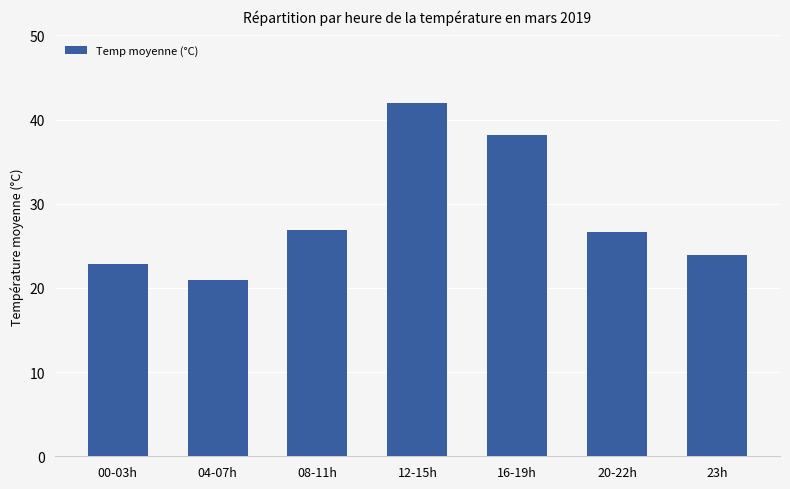

At which label does the data first exceed 26?

08-11h